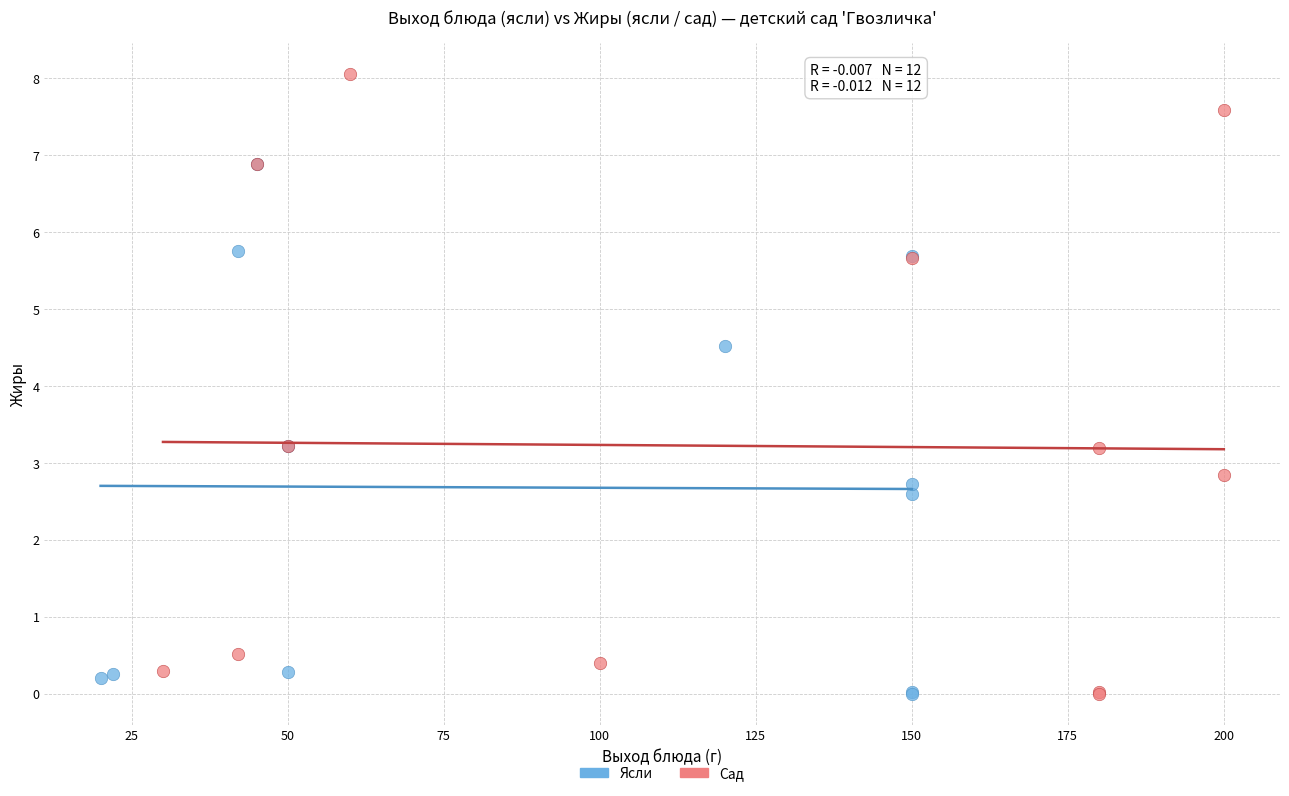

Which series reaches the maximum Y coordinate?

Сад